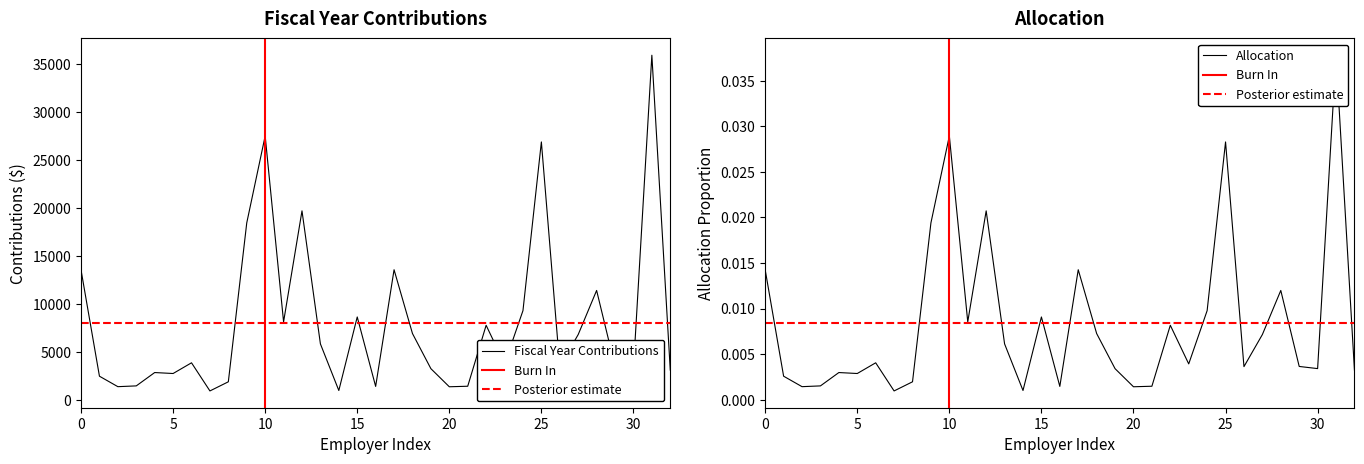

True or false: allocation and contributions intersect in this chart.

False